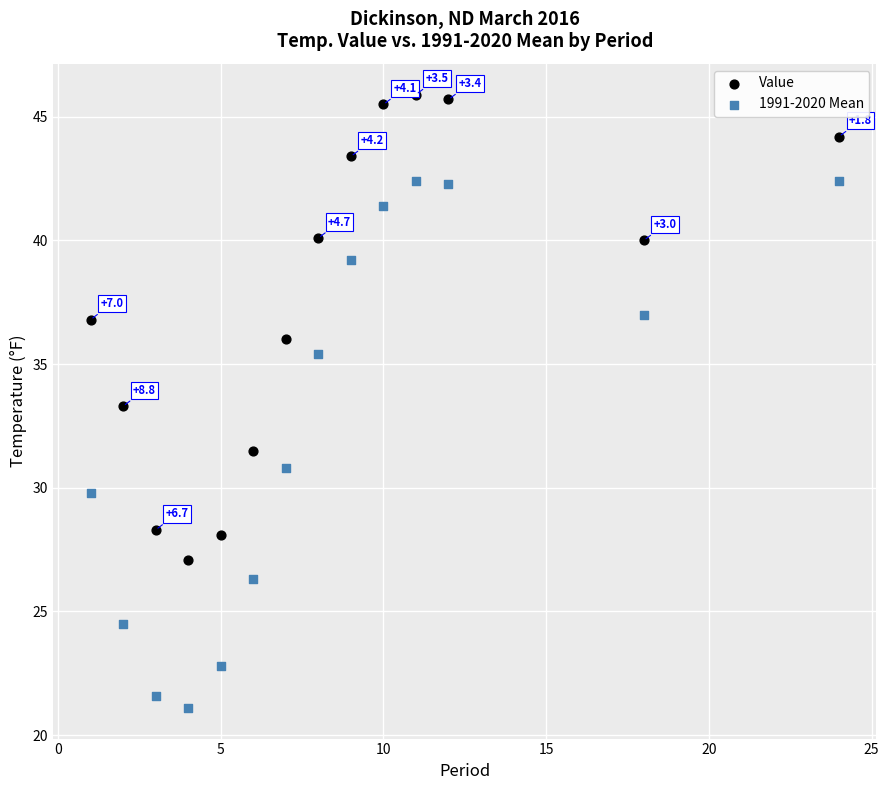

Which series contains the highest Y value?

Value